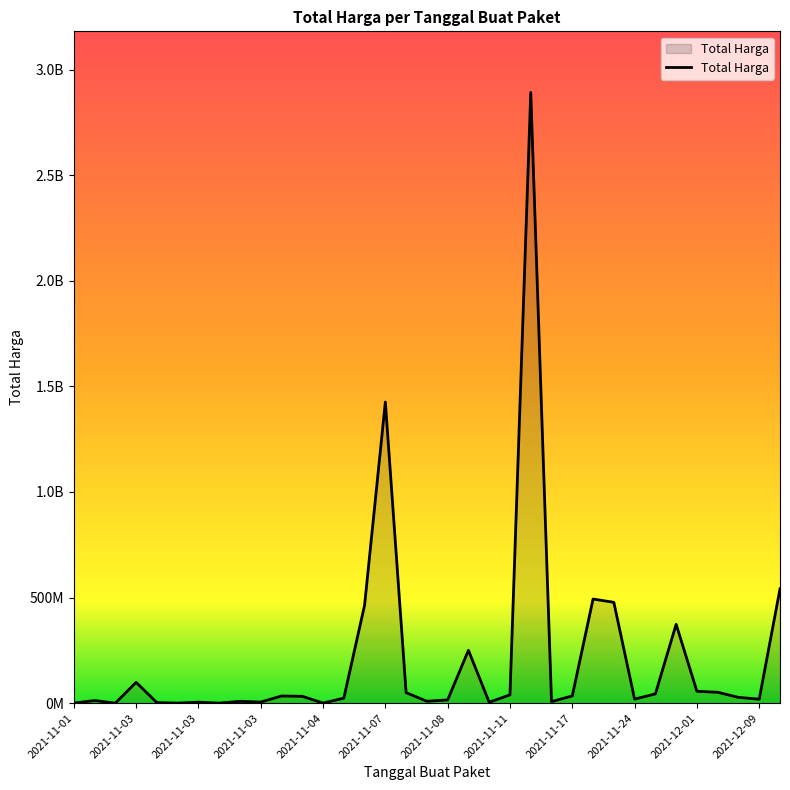

Does the chart have visible grid lines?

No